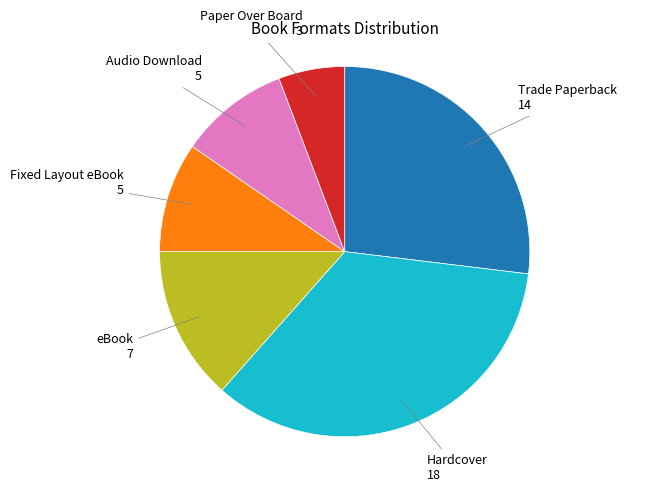

Do eBook and Hardcover together represent more than half of the pie?

No